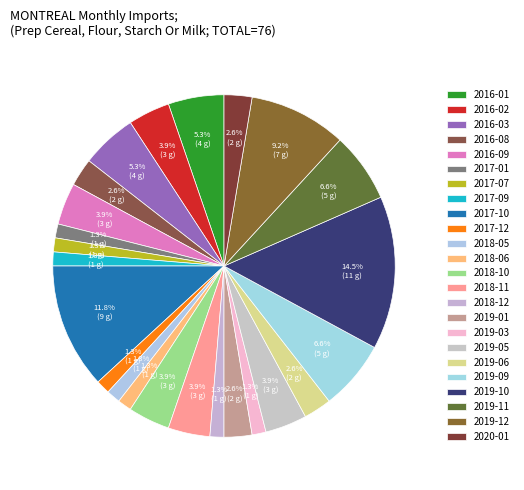

Rank the categories by value from highest to lowest.

2019-10, 2017-10, 2019-12, 2019-09, 2019-11, 2016-01, 2016-03, 2016-02, 2016-09, 2018-10, 2018-11, 2019-05, 2016-08, 2019-01, 2019-06, 2020-01, 2017-01, 2017-07, 2017-09, 2017-12, 2018-05, 2018-06, 2018-12, 2019-03